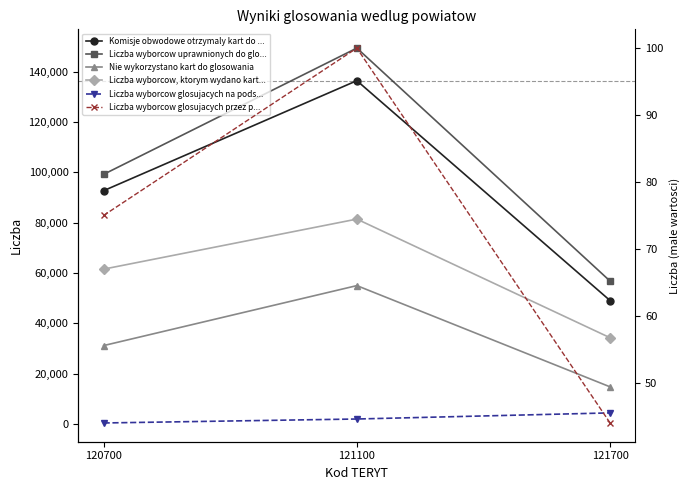

What is the value of the Nie wykorzystano kart do glosowania point at the 1st from the left?

31172